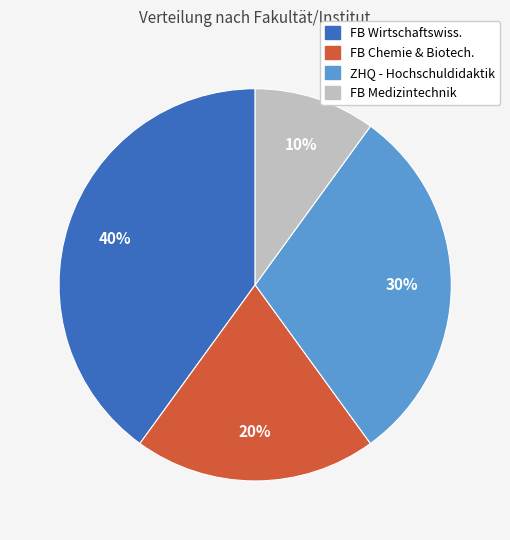

To the nearest percent, what is the difference between the largest and smallest slice percentages?

30%